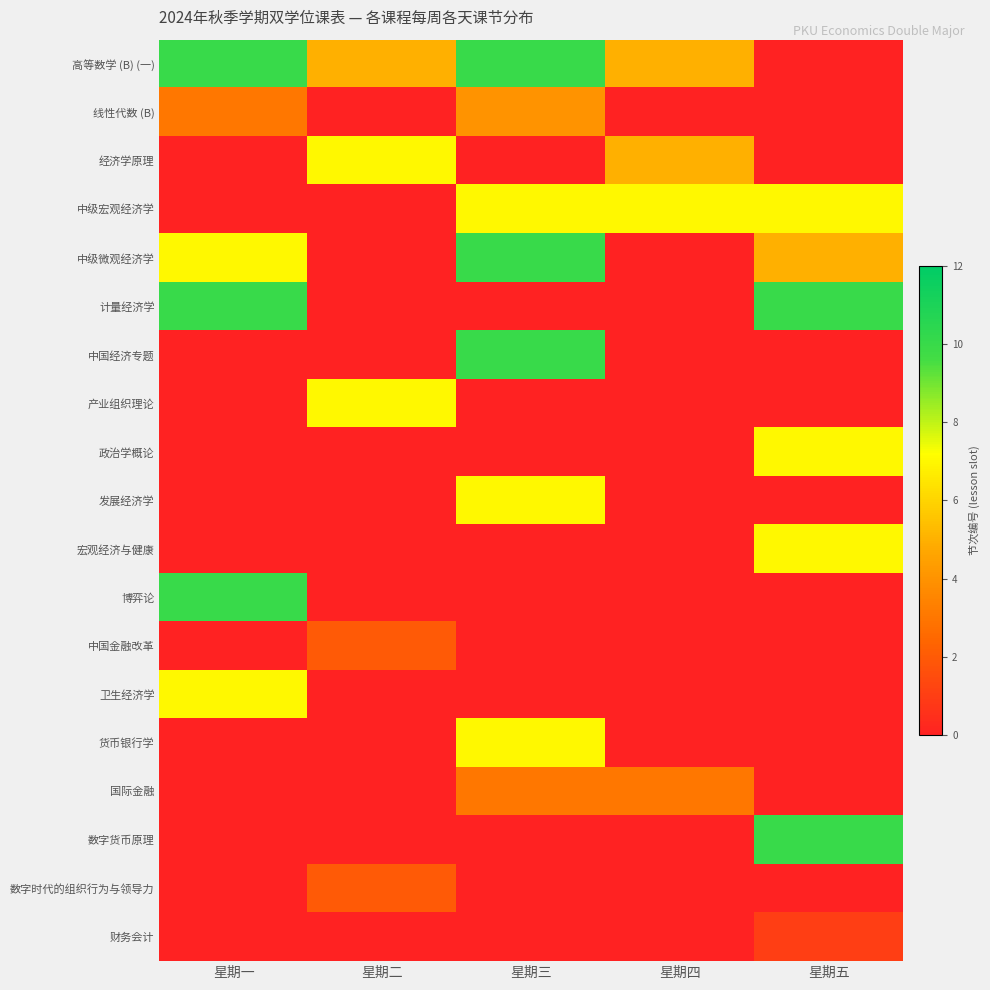

Which series has the largest total across all categories?

高等数学 (B) (一)